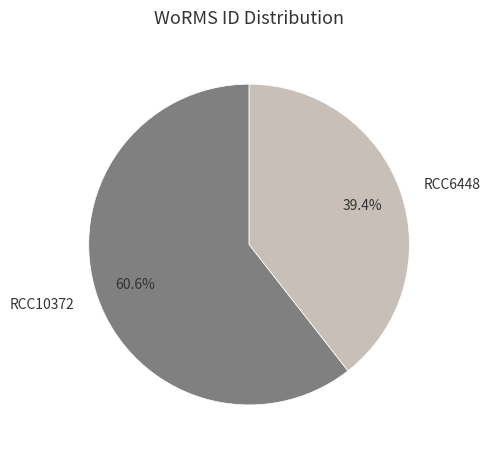

Approximately how many times larger is the value at RCC6448 compared to RCC10372?

0.7